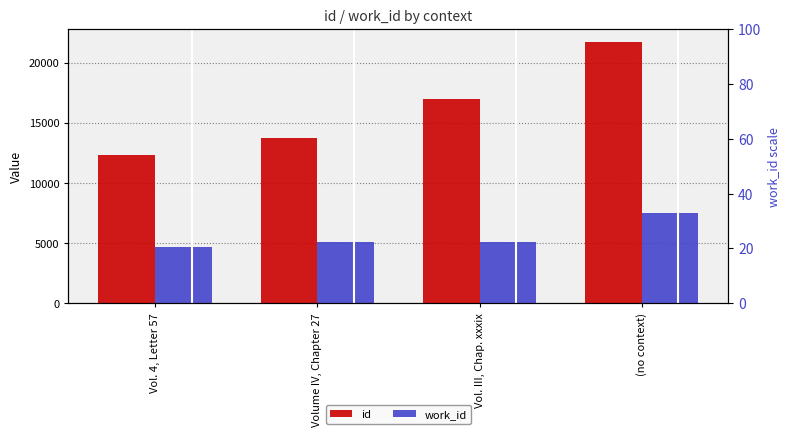

What is the label of the 1st bar from the left?

Vol. 4, Letter 57